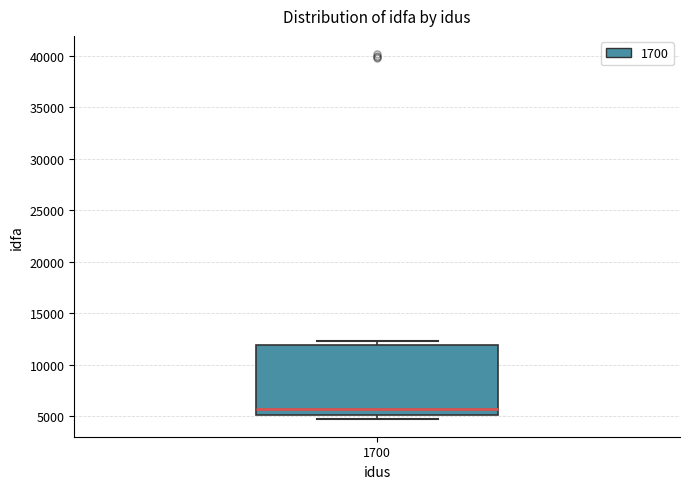

Transcribe this box plot: give where the median line is, the range the box spans, and where the two whiskers end, as read against the y-axis. The values are not printed on the chart, so give them approximately, as read against the axis.

median 5500, box 5000 to 12000, whiskers 5000 (just below the box's lower edge) to 12500